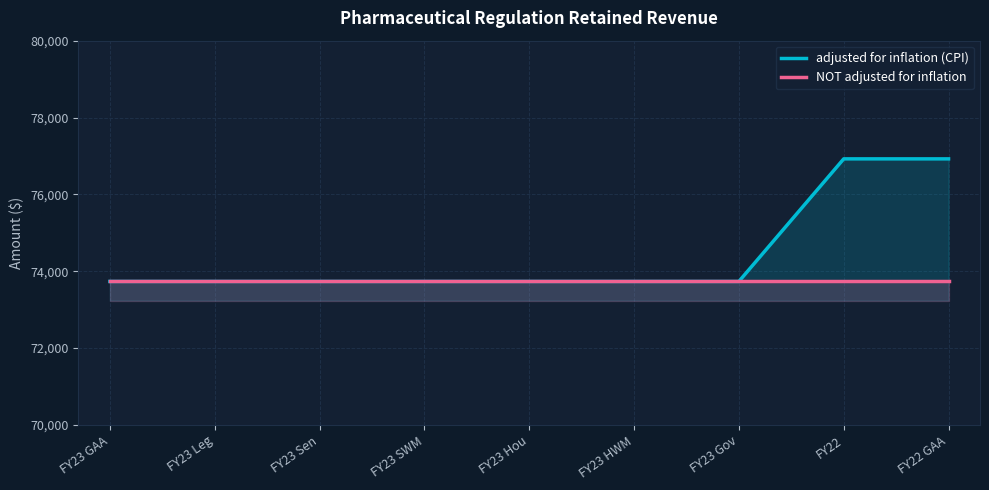

What value does the NOT adjusted for inflation series have at FY23 SWM?

73734